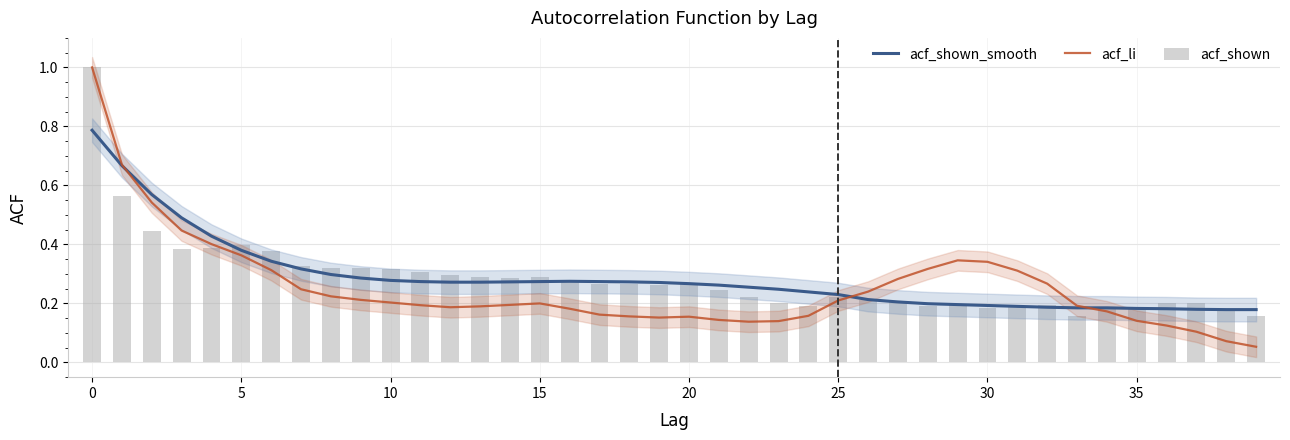

What are all the series names shown in the legend?

acf_shown_smooth, acf_li, acf_shown